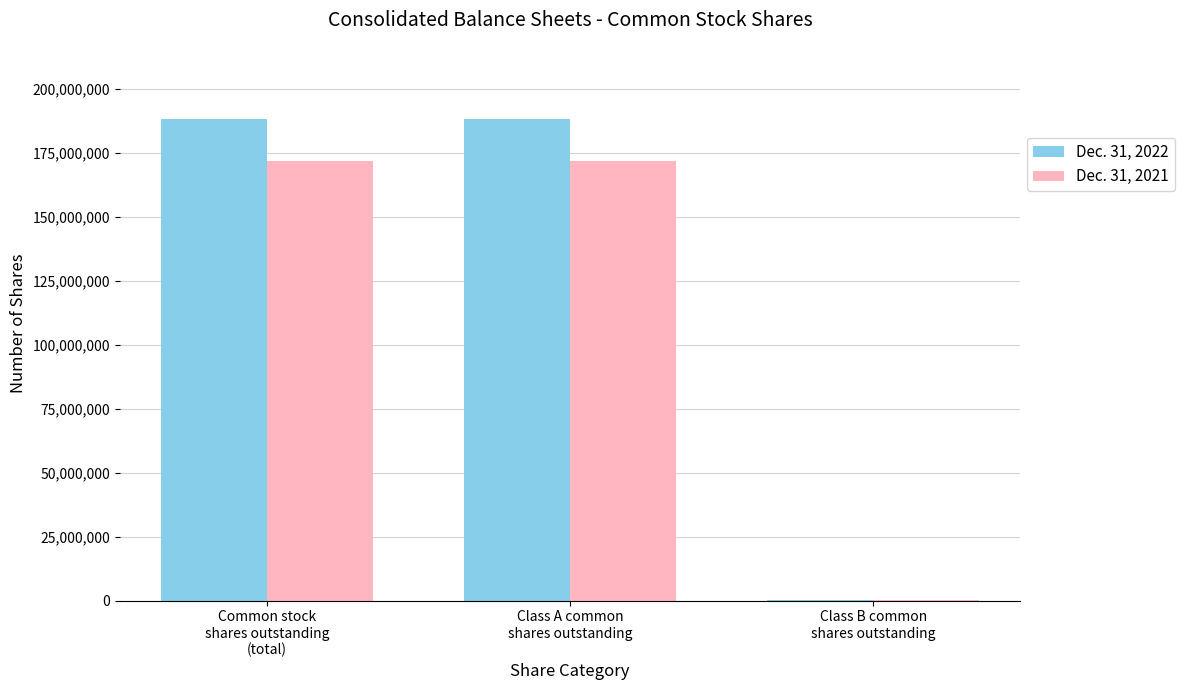

True or false: Dec. 31, 2021 has a value of 98312 at Class B common
shares outstanding.

False